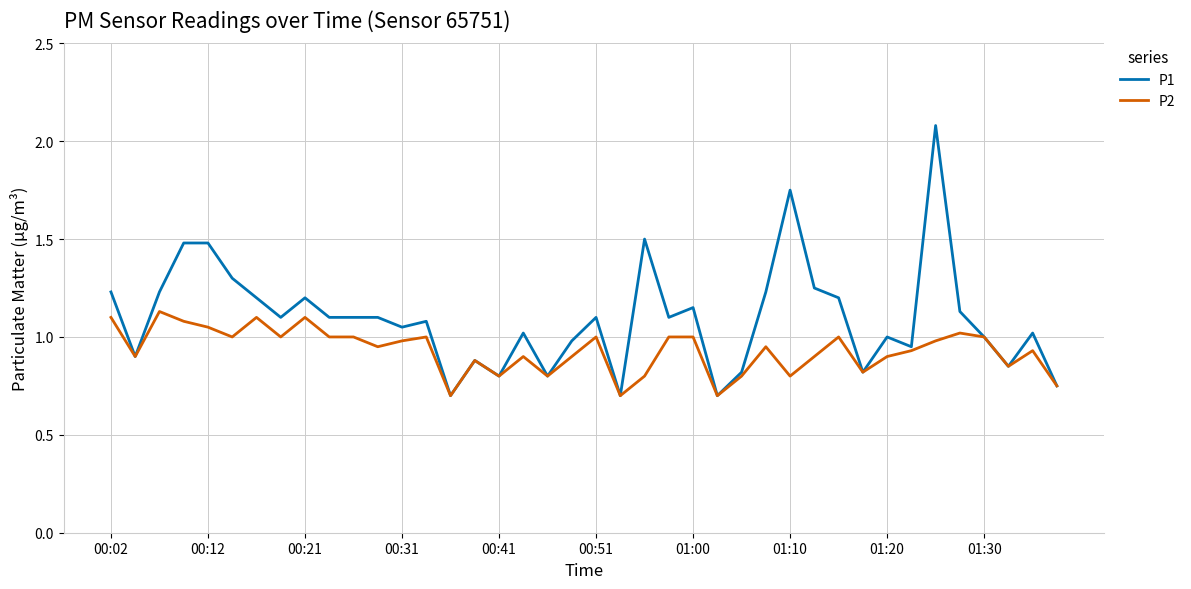

List the series in order of their overall mean, highest first.

P1, P2